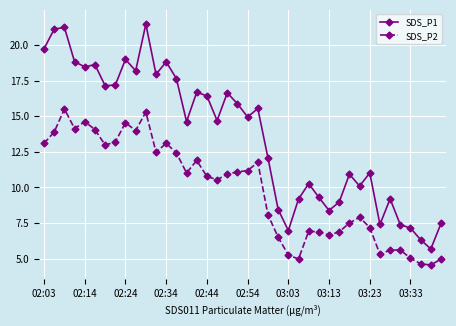

At how many categories does at least one series exceed 20?

3